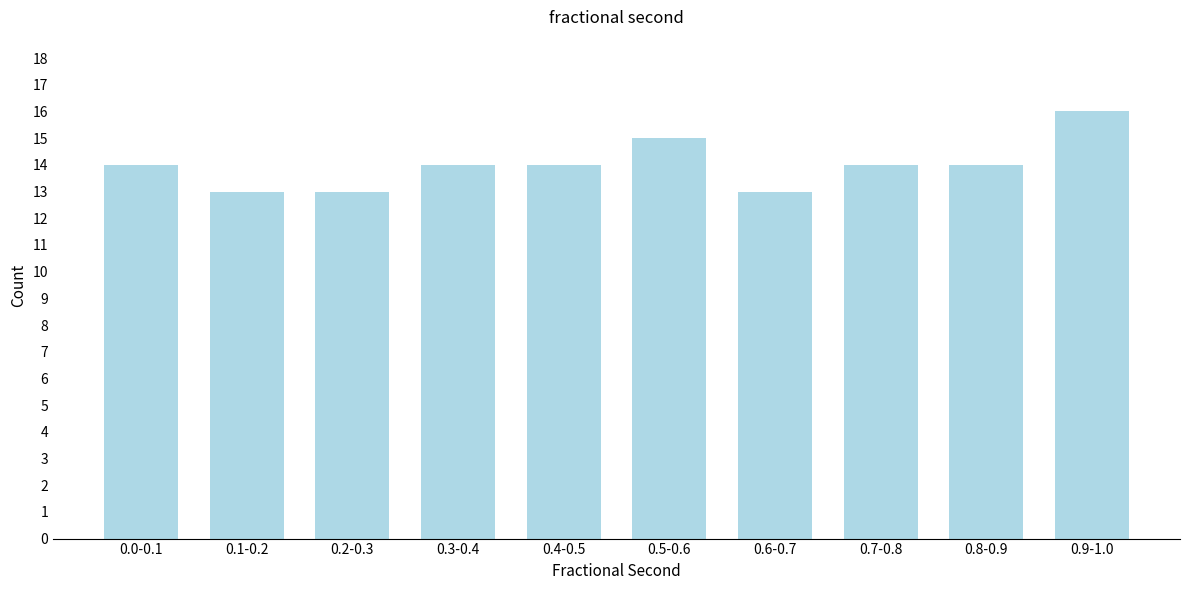

Reading left to right, transcribe all the data shown in this chart.

0.0-0.1=14	0.1-0.2=13	0.2-0.3=13	0.3-0.4=14	0.4-0.5=14	0.5-0.6=15	0.6-0.7=13	0.7-0.8=14	0.8-0.9=14	0.9-1.0=16